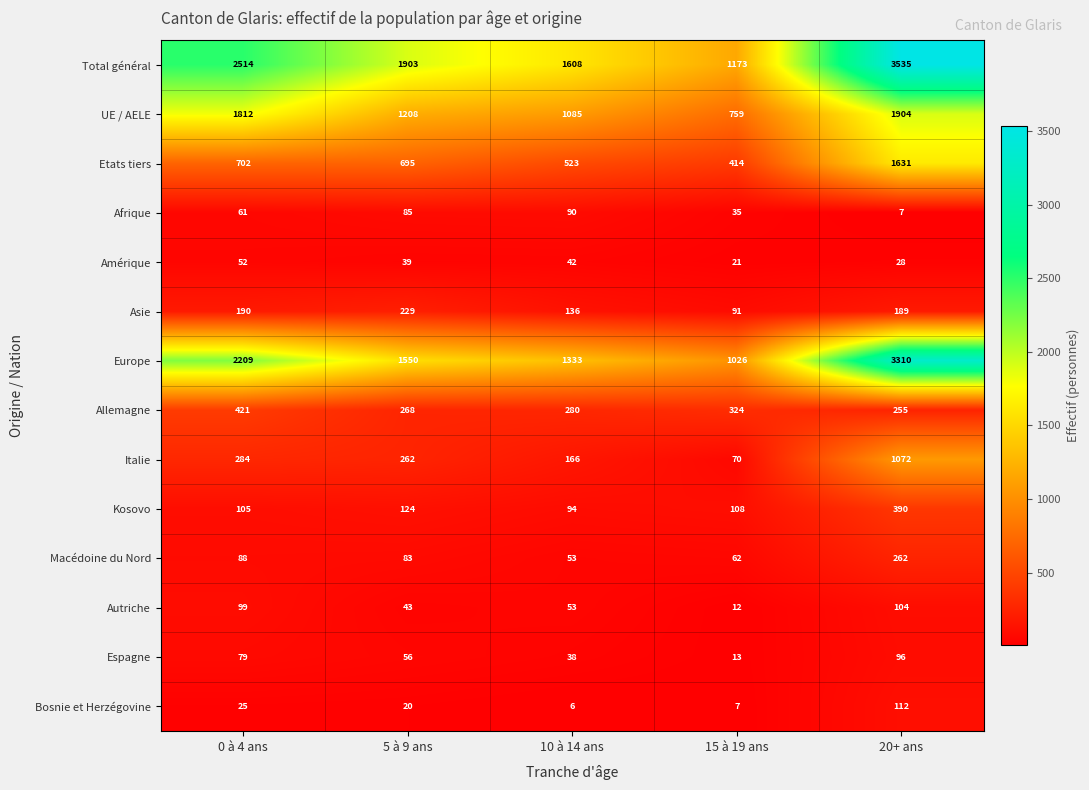

What is the total value across all series at 10 à 14 ans?

5507